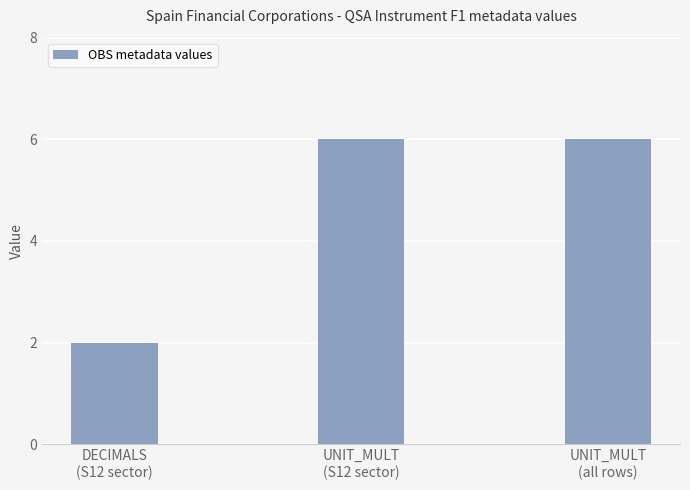

What is the greatest value displayed?

6